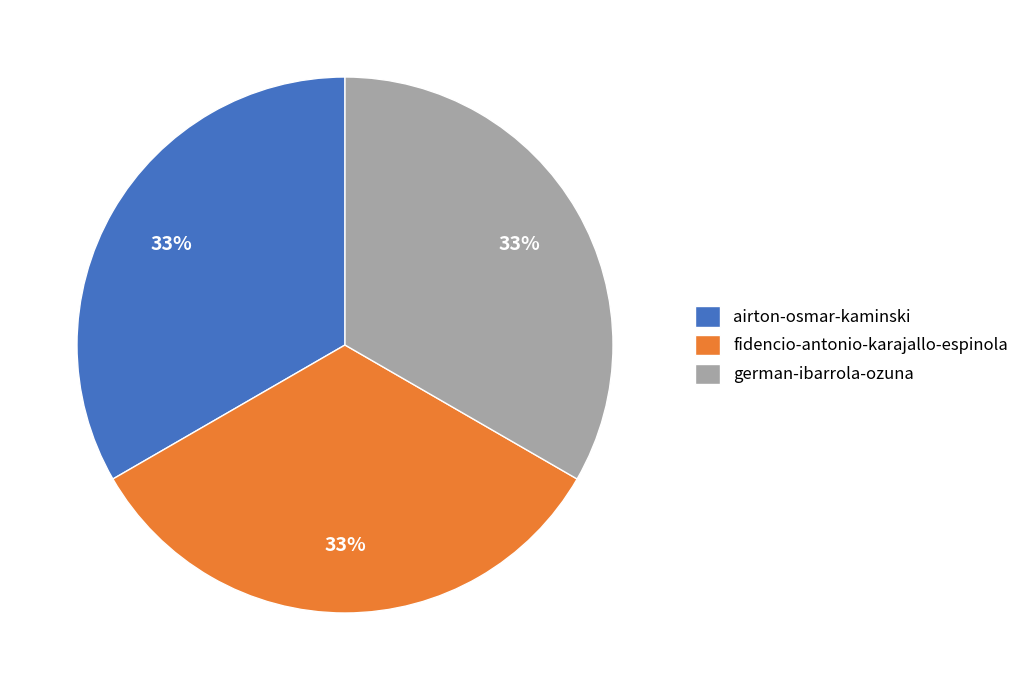

Approximately how many times larger is the value at airton-osmar-kaminski compared to fidencio-antonio-karajallo-espinola?

1.0